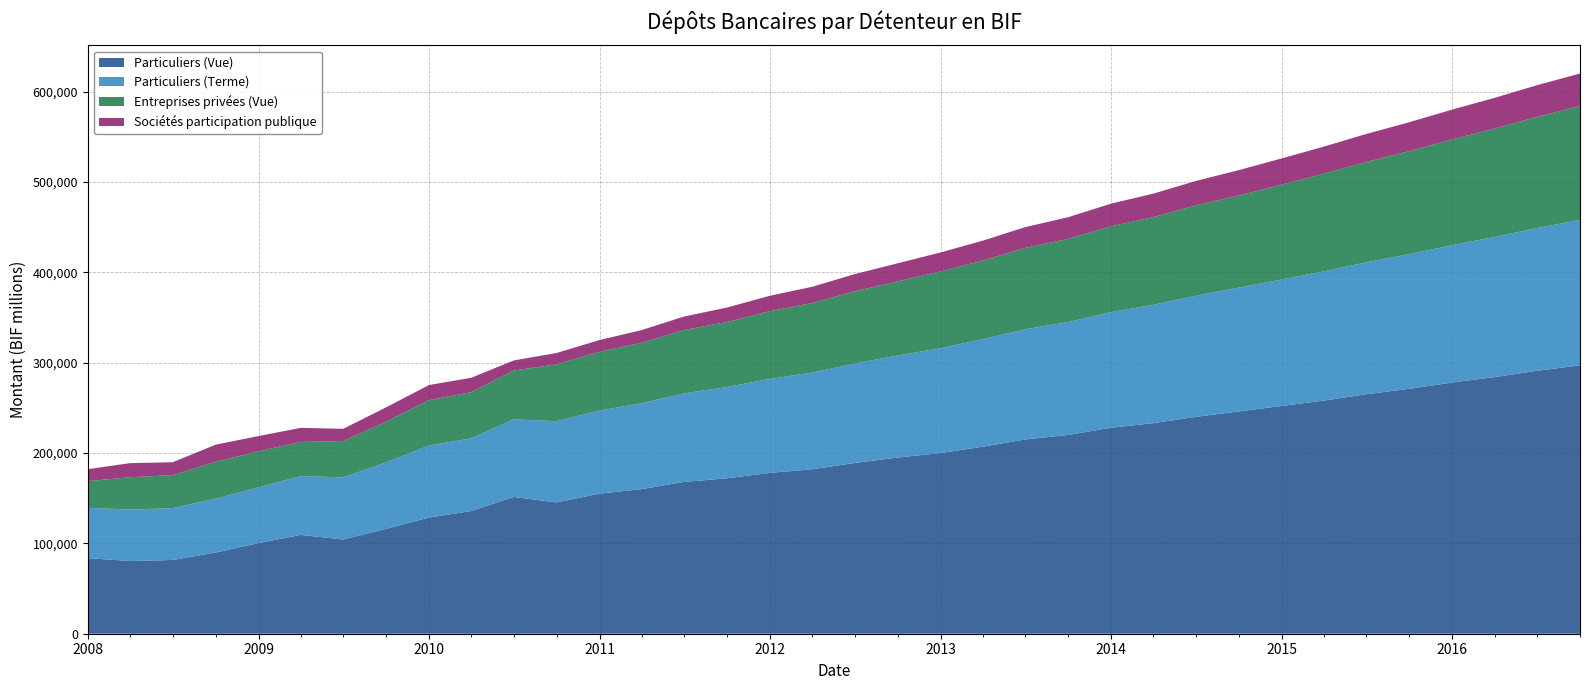

Reading left to right, list all the values displayed in this chart.

Particuliers (Vue): 2008-01-01=83676.0	2008-04-01=80417.9	2008-07-01=81613.0	2008-10-01=89849.8	2009-01-01=100318.0	2009-04-01=109338.3	2009-07-01=104268.7	2009-10-01=116031.3	2010-01-01=128631.1	2010-04-01=135708.2	2010-07-01=151397.7	2010-10-01=145277.9	2011-01-01=155000.0	2011-04-01=160000.0	2011-07-01=168000.0	2011-10-01=172000.0	2012-01-01=178000.0	2012-04-01=182000.0	2012-07-01=189000.0	2012-10-01=195000.0	2013-01-01=200000.0	2013-04-01=207000.0	2013-07-01=215000.0	2013-10-01=220000.0	2014-01-01=228000.0	2014-04-01=233000.0	2014-07-01=240000.0	2014-10-01=246000.0	2015-01-01=252000.0	2015-04-01=258000.0	2015-07-01=265000.0	2015-10-01=271000.0	2016-01-01=278000.0	2016-04-01=284000.0	2016-07-01=291000.0	2016-10-01=297000.0
Particuliers (Terme): 2008-01-01=55681.9	2008-04-01=56964.9	2008-07-01=57375.4	2008-10-01=59651.9	2009-01-01=61687.6	2009-04-01=65108.2	2009-07-01=68774.7	2009-10-01=73659.8	2010-01-01=79703.7	2010-04-01=80479.7	2010-07-01=85868.3	2010-10-01=89904.4	2011-01-01=92000.0	2011-04-01=95000.0	2011-07-01=98000.0	2011-10-01=101000.0	2012-01-01=104000.0	2012-04-01=107000.0	2012-07-01=110000.0	2012-10-01=113000.0	2013-01-01=116000.0	2013-04-01=119000.0	2013-07-01=122000.0	2013-10-01=125000.0	2014-01-01=128000.0	2014-04-01=131000.0	2014-07-01=134000.0	2014-10-01=137000.0	2015-01-01=140000.0	2015-04-01=143000.0	2015-07-01=146000.0	2015-10-01=149000.0	2016-01-01=152000.0	2016-04-01=155000.0	2016-07-01=158000.0	2016-10-01=161000.0
Entreprises privées (Vue): 2008-01-01=29542.6	2008-04-01=35784.3	2008-07-01=36525.6	2008-10-01=40843.3	2009-01-01=39964.3	2009-04-01=37772.8	2009-07-01=40159.2	2009-10-01=45037.6	2010-01-01=50186.4	2010-04-01=51093.8	2010-07-01=53973.7	2010-10-01=62945.3	2011-01-01=65000.0	2011-04-01=67000.0	2011-07-01=70000.0	2011-10-01=72000.0	2012-01-01=75000.0	2012-04-01=77000.0	2012-07-01=80000.0	2012-10-01=82000.0	2013-01-01=85000.0	2013-04-01=87000.0	2013-07-01=90000.0	2013-10-01=92000.0	2014-01-01=95000.0	2014-04-01=97000.0	2014-07-01=100000.0	2014-10-01=102000.0	2015-01-01=105000.0	2015-04-01=108000.0	2015-07-01=111000.0	2015-10-01=114000.0	2016-01-01=117000.0	2016-04-01=120000.0	2016-07-01=123000.0	2016-10-01=126000.0
Sociétés participation publique: 2008-01-01=13204.1	2008-04-01=15644.5	2008-07-01=14267.0	2008-10-01=18896.0	2009-01-01=16798.0	2009-04-01=15613.7	2009-07-01=13548.9	2009-10-01=15812.5	2010-01-01=16738.0	2010-04-01=15904.7	2010-07-01=11127.5	2010-10-01=12563.3	2011-01-01=13000.0	2011-04-01=14000.0	2011-07-01=15000.0	2011-10-01=16000.0	2012-01-01=17000.0	2012-04-01=18000.0	2012-07-01=19000.0	2012-10-01=20000.0	2013-01-01=21000.0	2013-04-01=22000.0	2013-07-01=23000.0	2013-10-01=24000.0	2014-01-01=25000.0	2014-04-01=26000.0	2014-07-01=27000.0	2014-10-01=28000.0	2015-01-01=29000.0	2015-04-01=30000.0	2015-07-01=31000.0	2015-10-01=32000.0	2016-01-01=33000.0	2016-04-01=34000.0	2016-07-01=35000.0	2016-10-01=36000.0